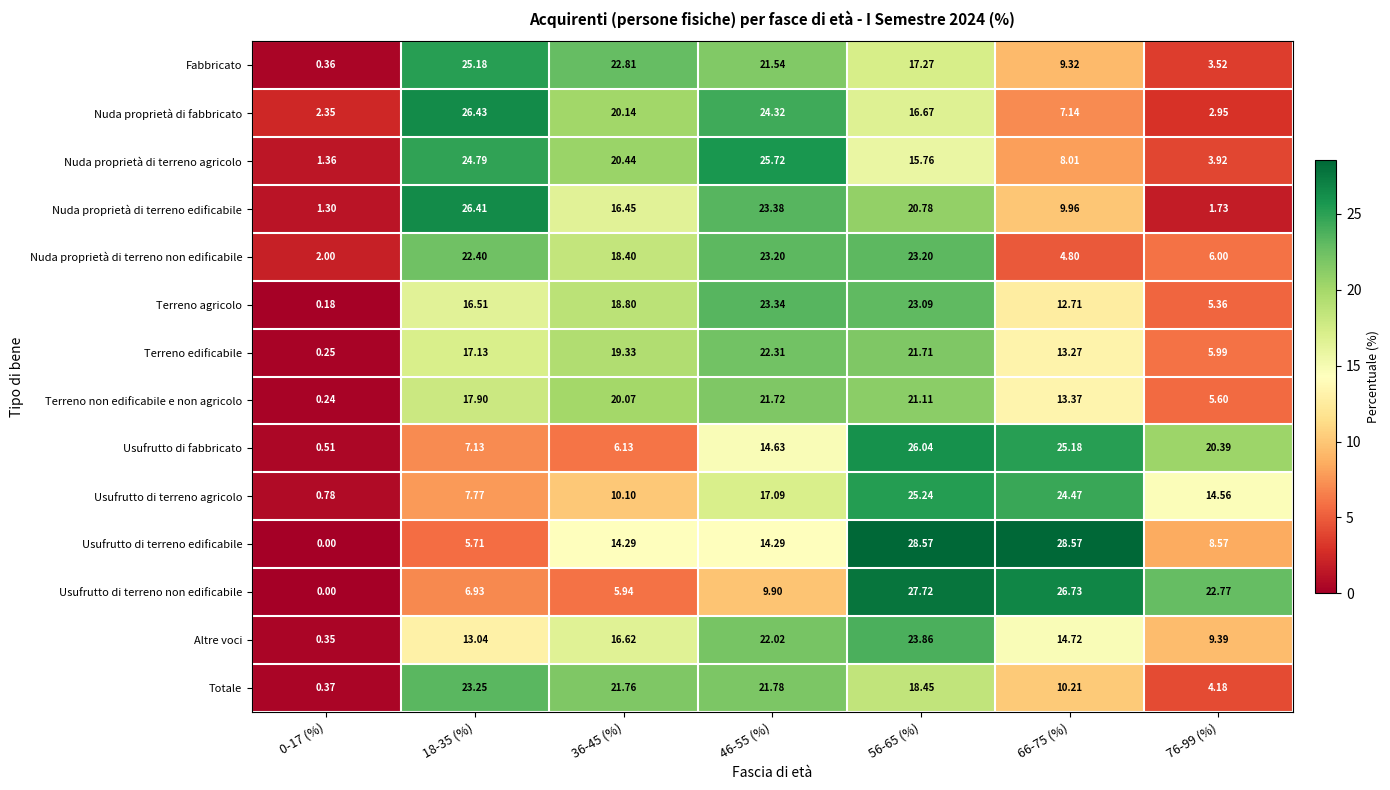

Which series changed the most between 0-17 (%) and 46-55 (%)?

Nuda proprietà di terreno agricolo